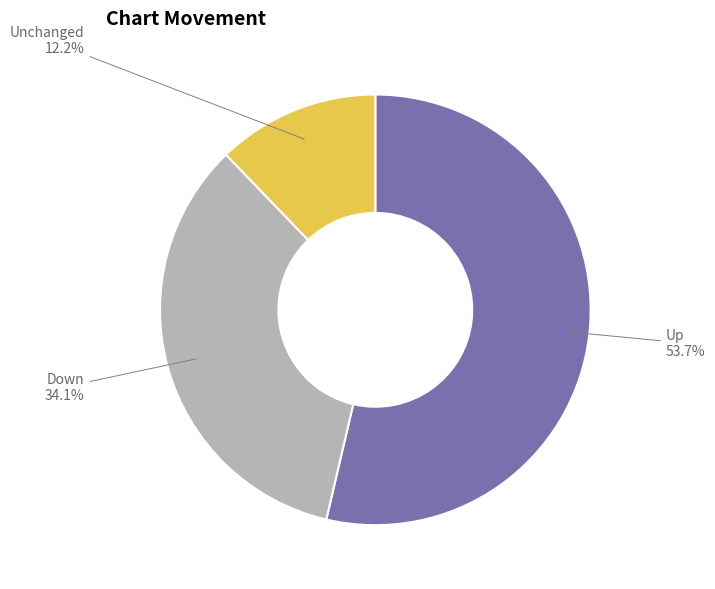

Which slice is the smallest?

Unchanged